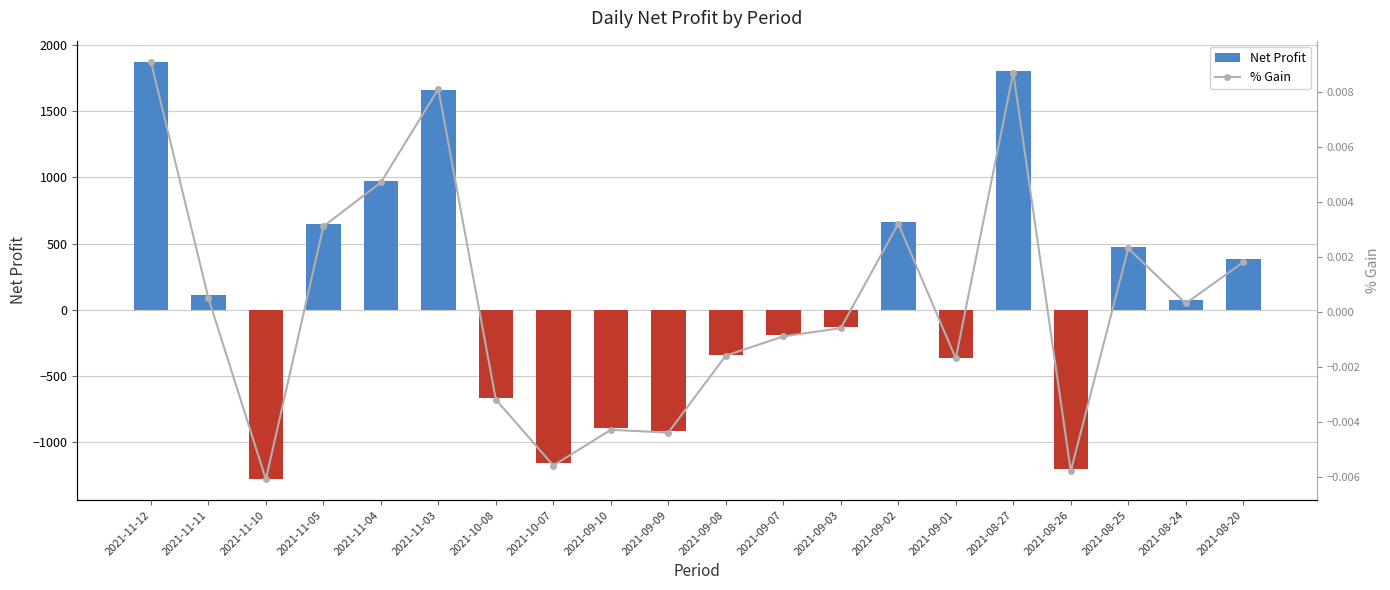

What are all the series names shown in the legend?

Net Profit, % Gain